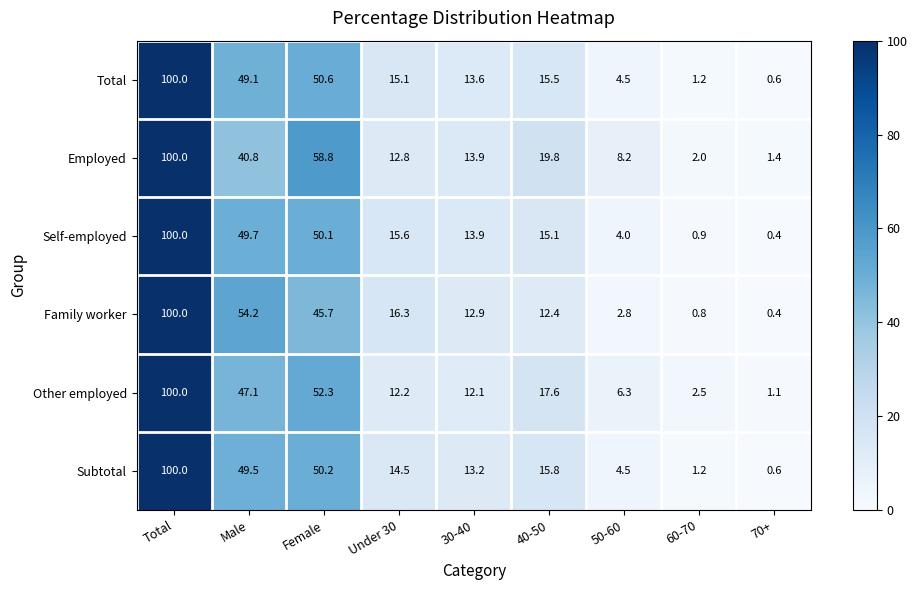

List the labels in order of Self-employed value, smallest first.

70+, 60-70, 50-60, 30-40, 40-50, Under 30, Male, Female, Total